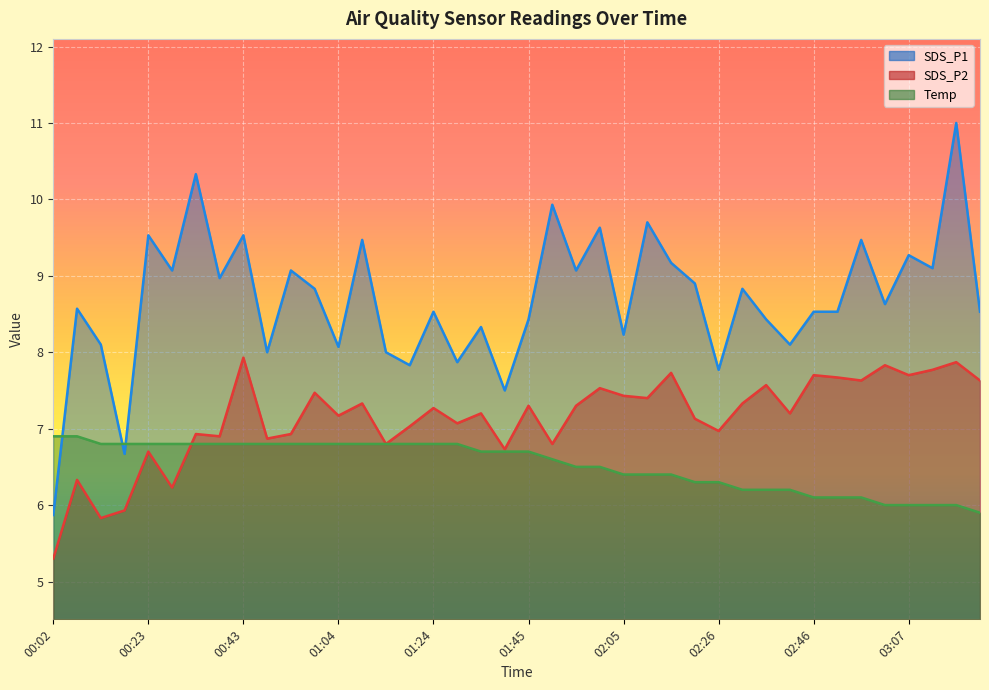

At which label does SDS_P1 first exceed 8?

00:07